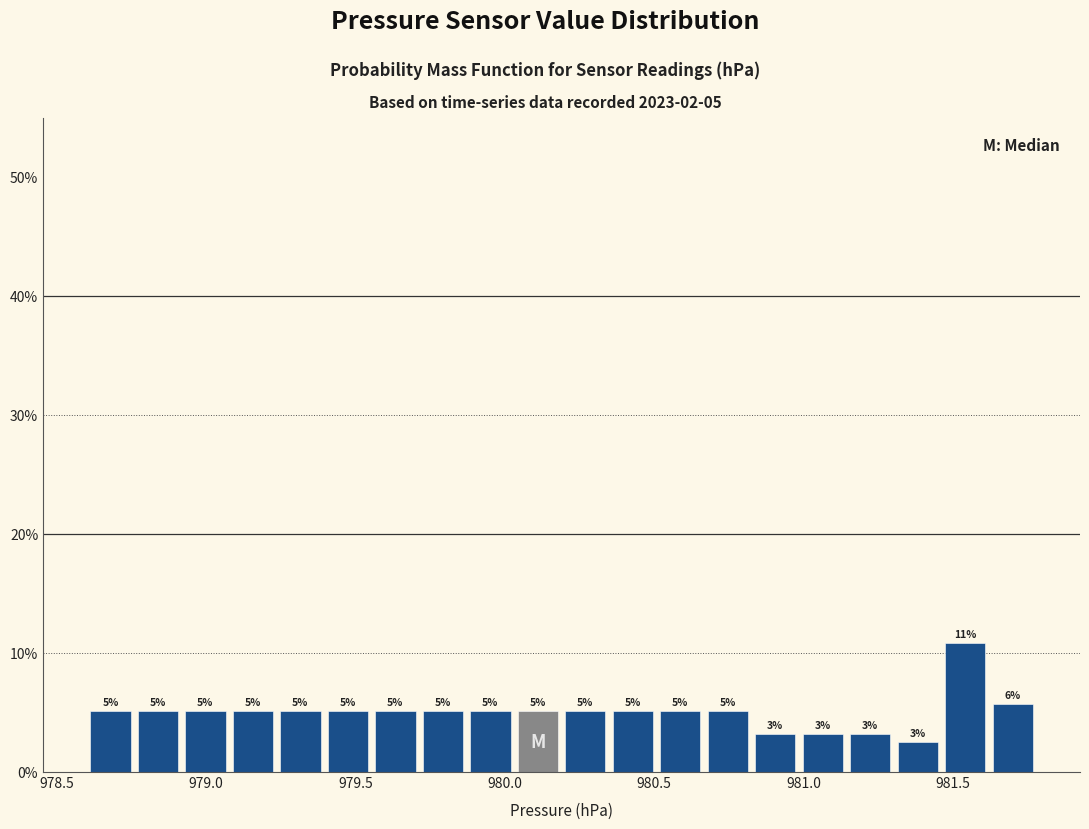

Read against the x-axis, roughly where is the centre of the tallest bar?

981.55